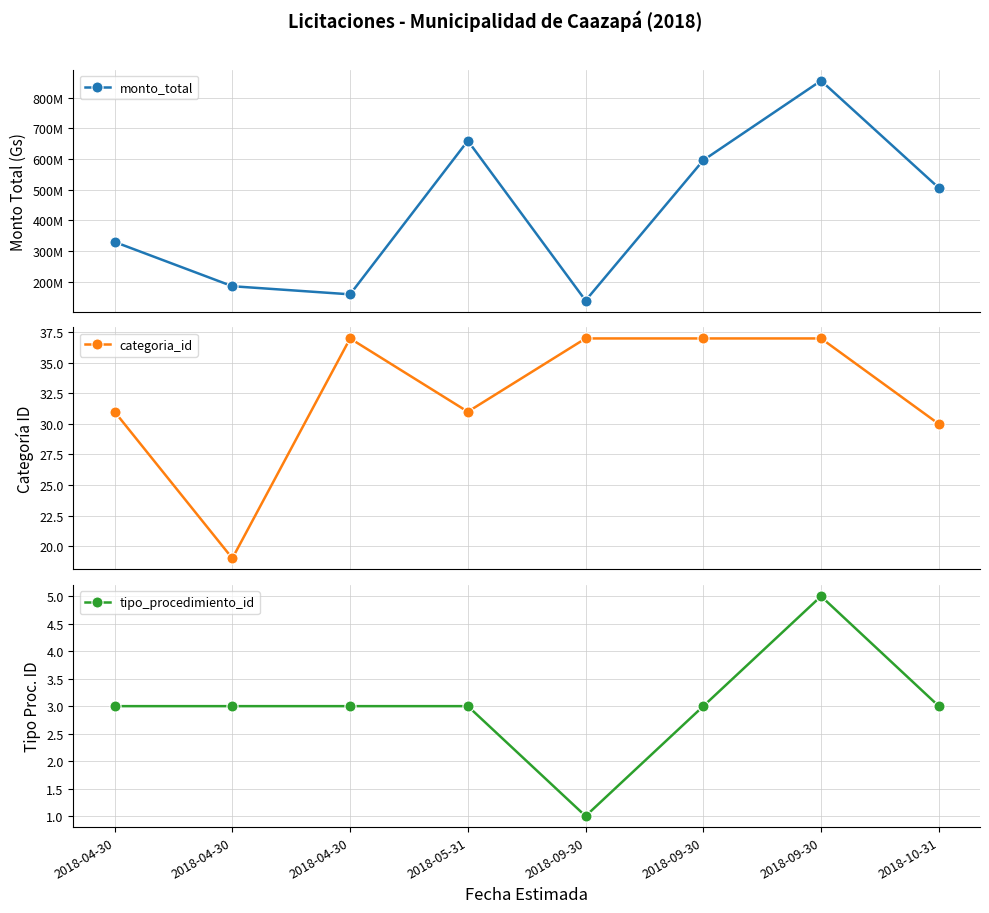

What is the sum of the tipo_procedimiento_id values at 2018-09-30 and 2018-05-31?

6.0